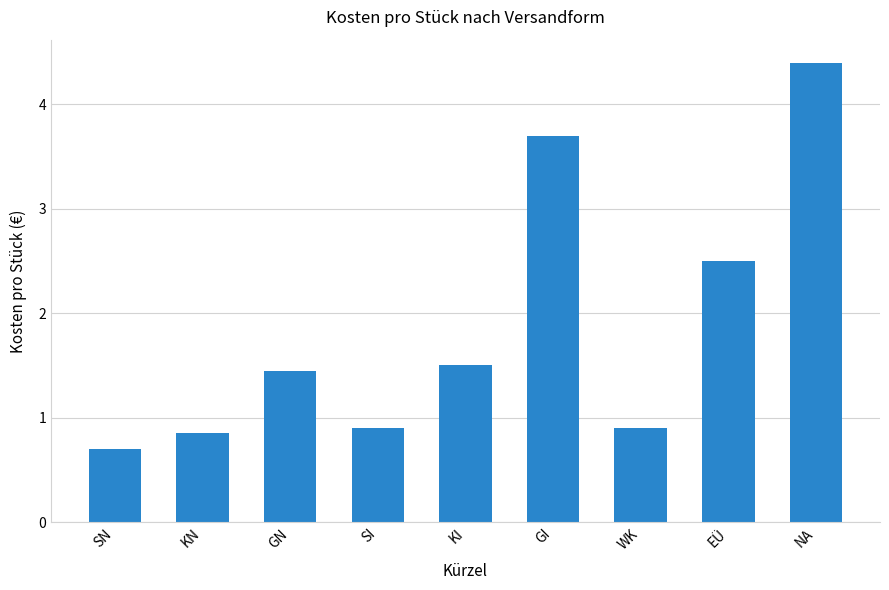

What position from the right is WK?

3